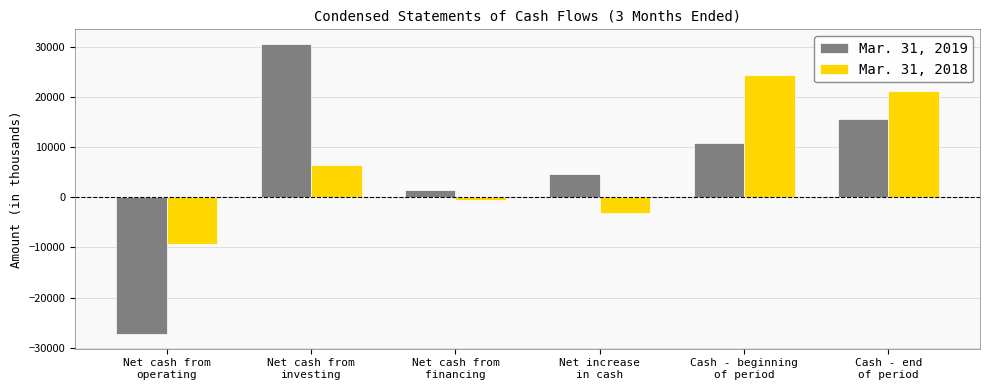

What is the label of the 3rd bar from the left?

Net cash from
financing